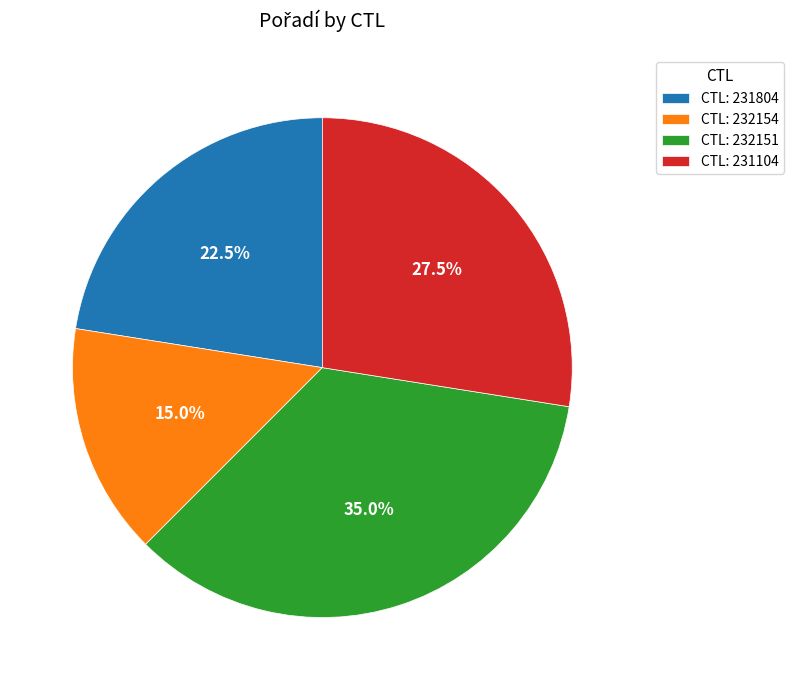

How many slices are in this pie chart?

4